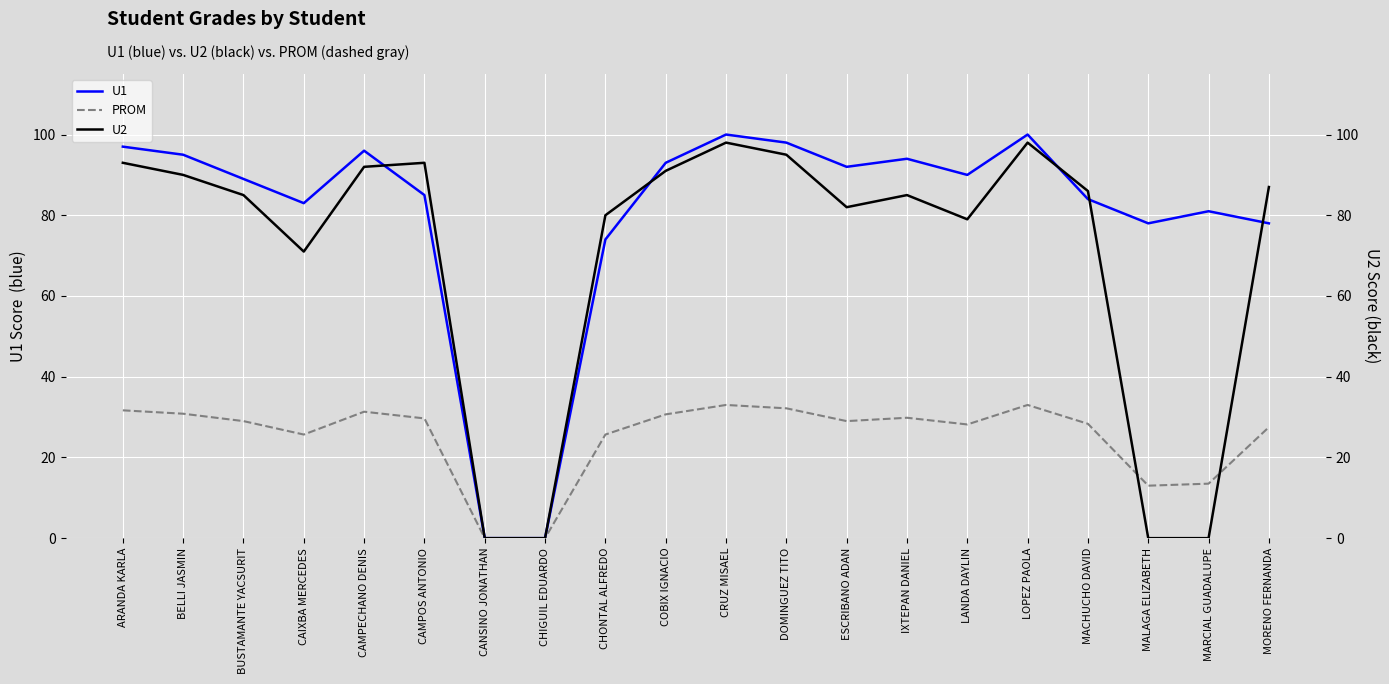

What is the sum of the PROM values at CAMPECHANO DENIS and ESCRIBANO ADAN?

60.3